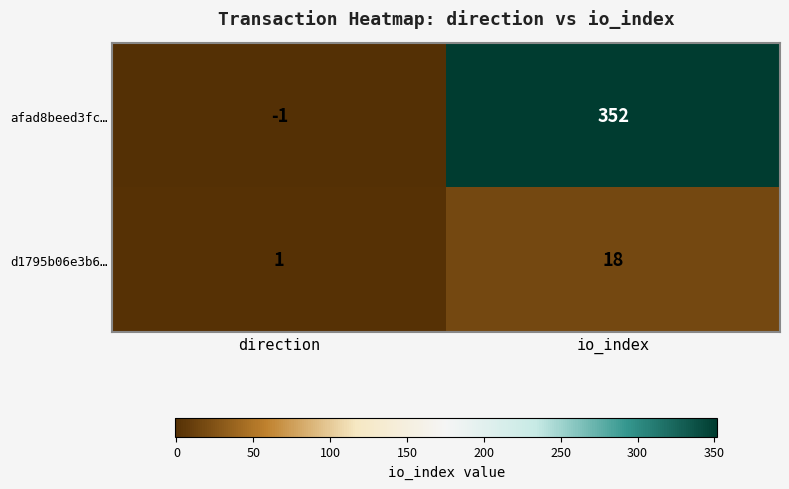

Reading left to right, list all the values displayed in this chart.

afad8beed3fc…: direction=-1	io_index=352
d1795b06e3b6…: direction=1	io_index=18